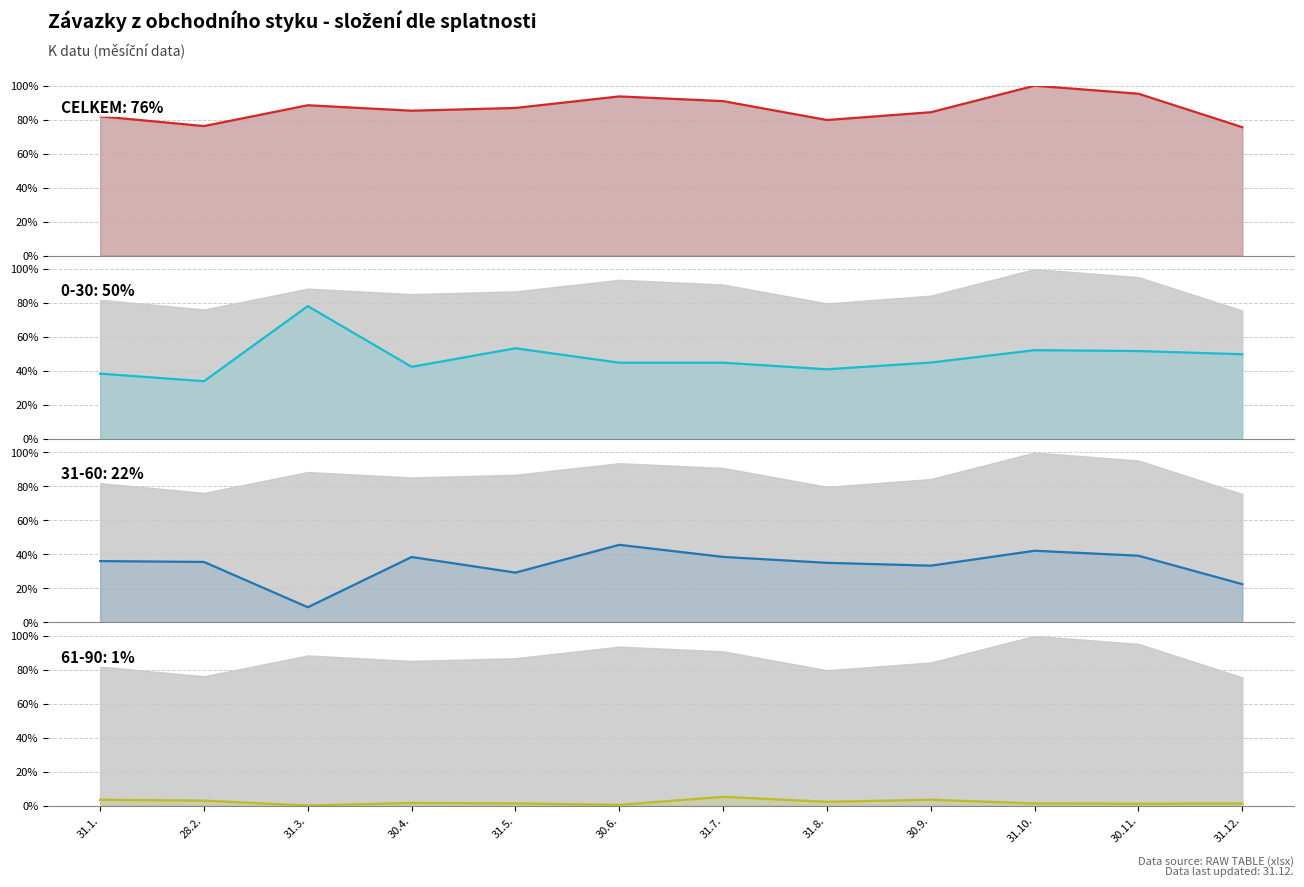

Rank the categories by value from lowest to highest.

31.12., 28.2., 31.8., 31.1., 30.9., 30.4., 31.5., 31.3., 31.7., 30.6., 30.11., 31.10.